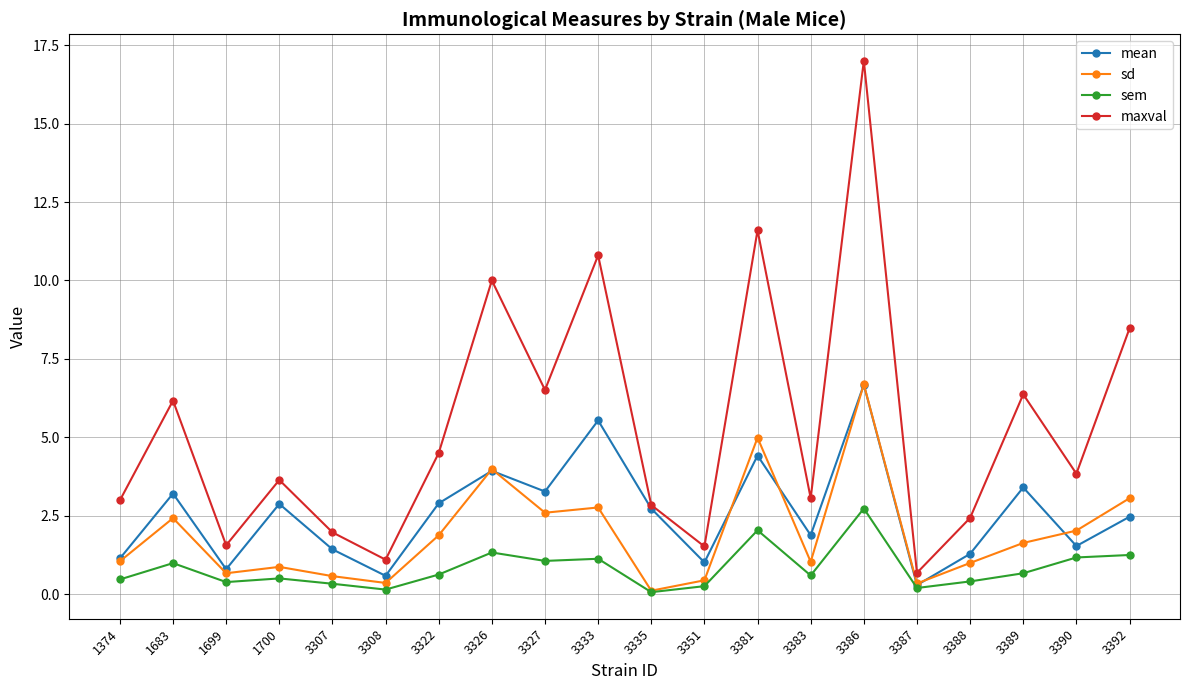

How many series are shown in this chart?

4